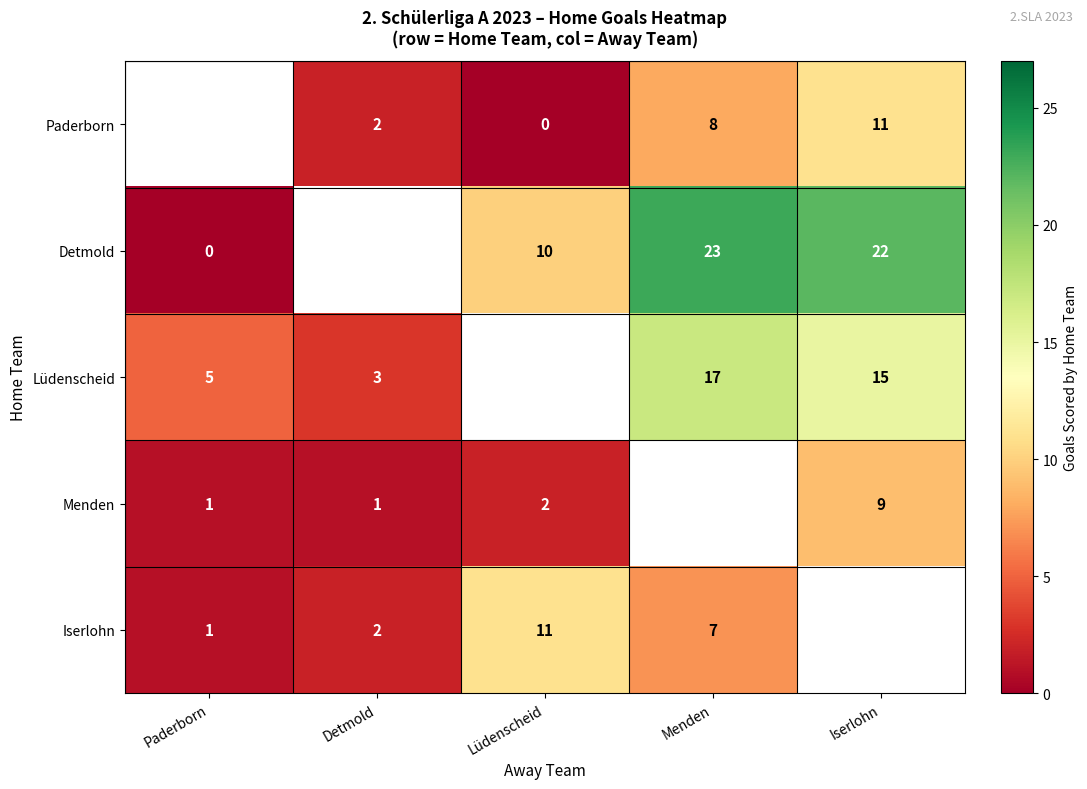

The value of Iserlohn at Detmold is 1. True or false?

False